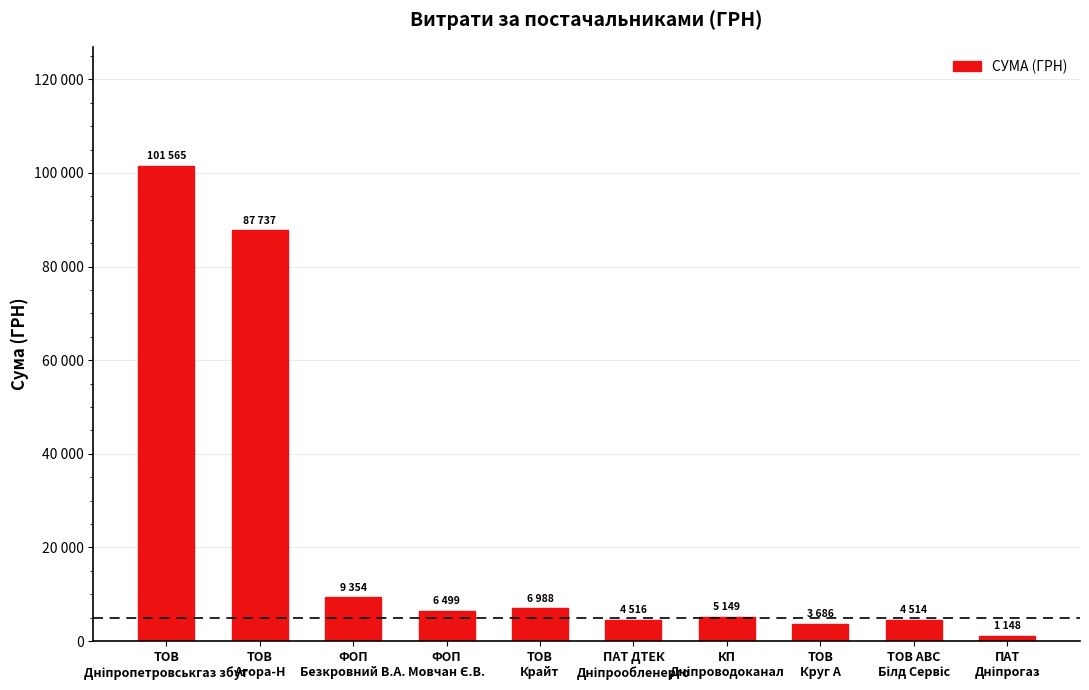

The chart shows a value of 2184.6 at ФОП
Безкровний В.А.. True or false?

False